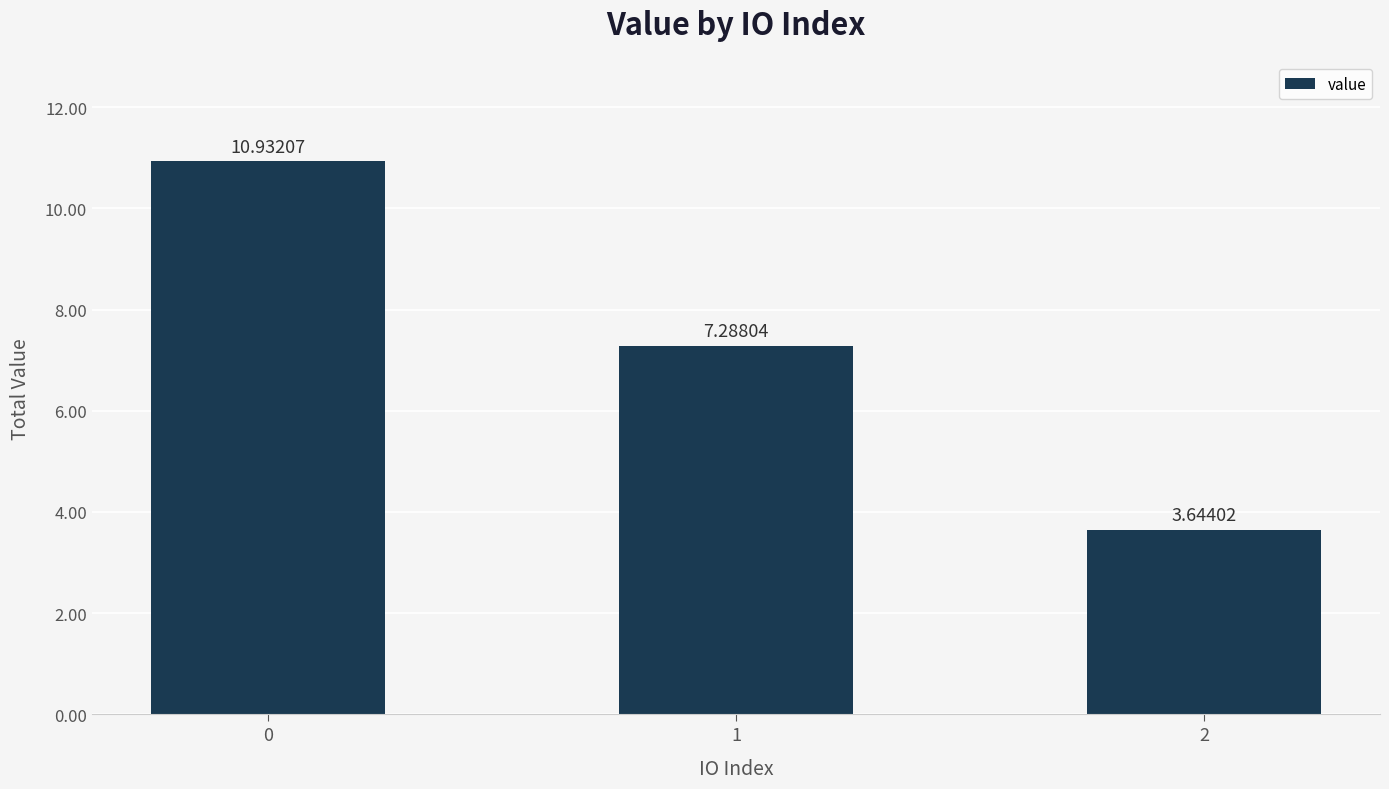

List the labels in order of value, largest first.

0, 1, 2